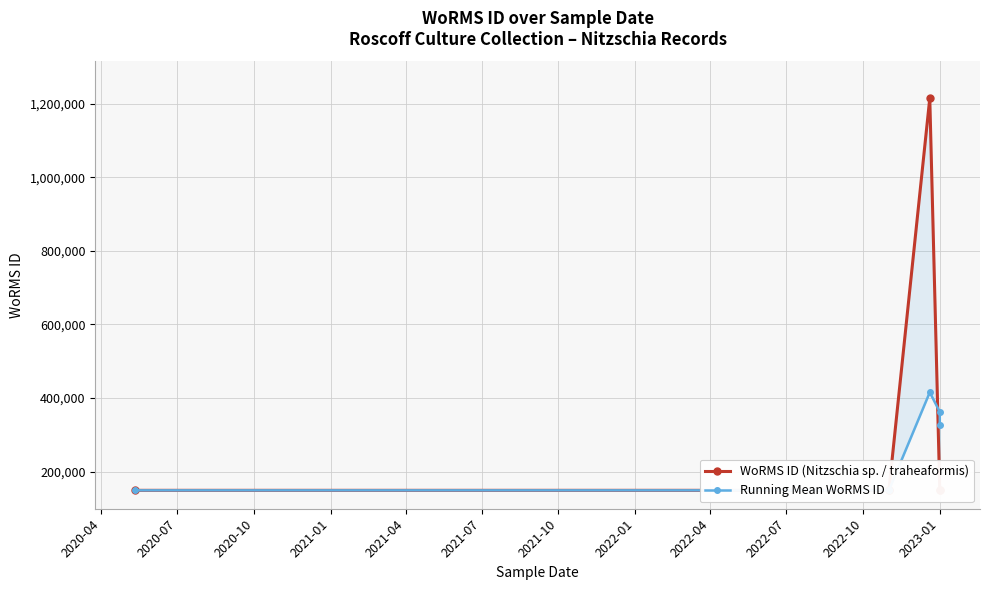

The value of WoRMS ID (Nitzschia sp. / traheaformis) at 2020-04 is 149045.0. True or false?

True